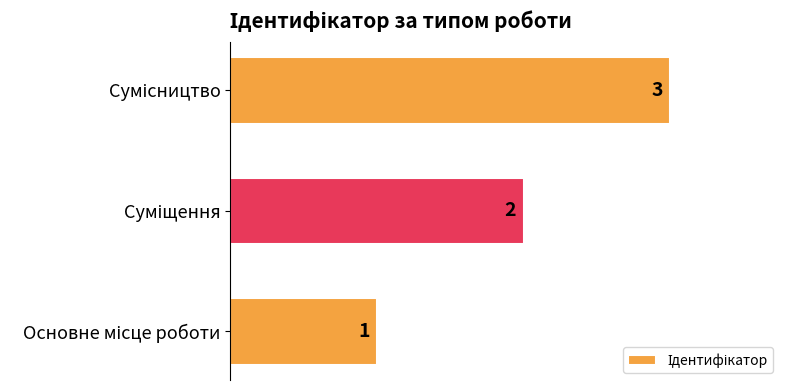

What is the sum of all values?

6